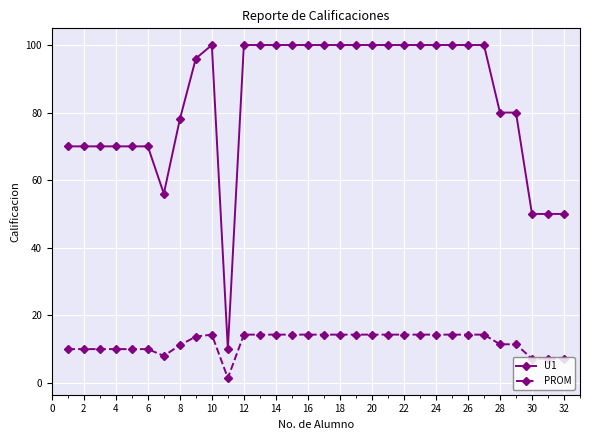

True or false: PROM and U1 cross at least once.

False